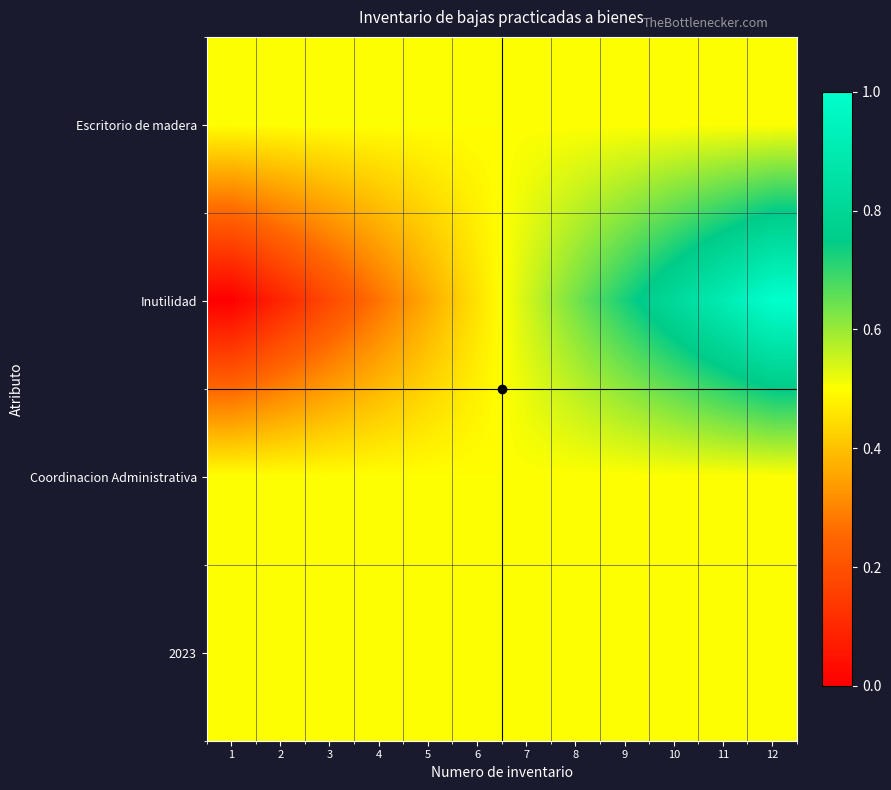

How many data points does each series have?

12